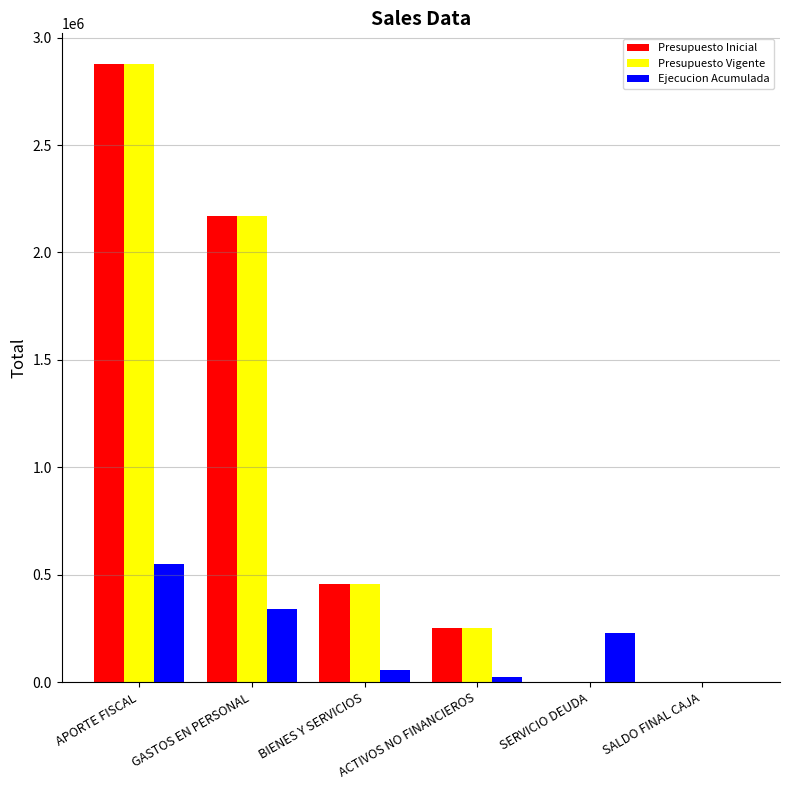

Where is Presupuesto Vigente nearest to the value 1438160?

GASTOS EN PERSONAL